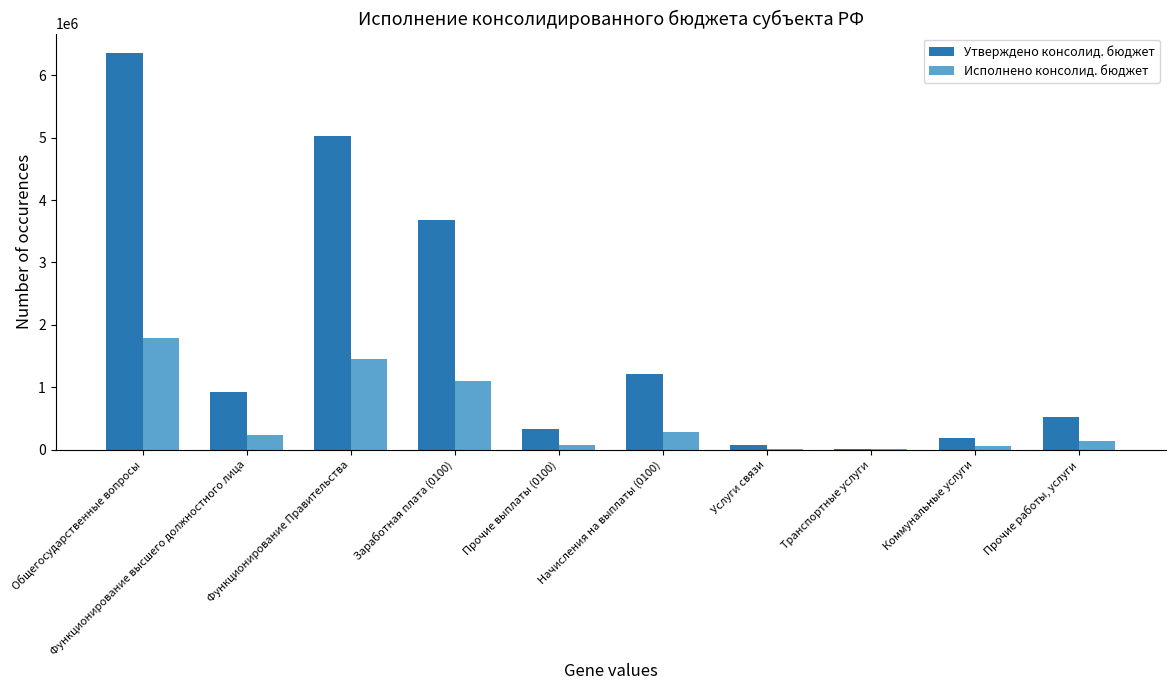

Which series changed the most between Прочие выплаты (0100) and Прочие работы, услуги?

Утверждено консолид. бюджет